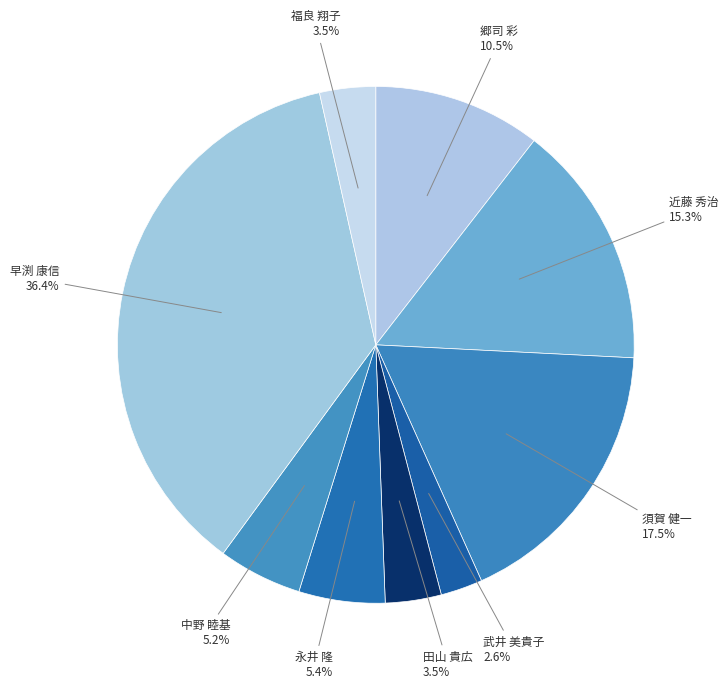

What is the ratio of the value at 中野 睦基 to the value at 武井 美貴子?

2.0